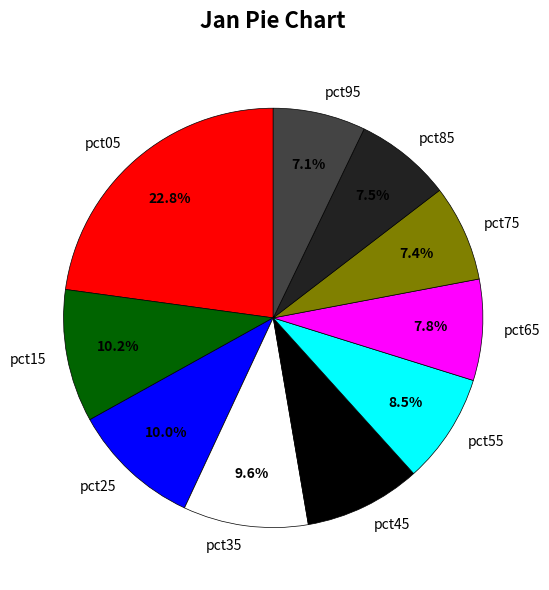

To the nearest percent, what portion does pct45 represent?

9%